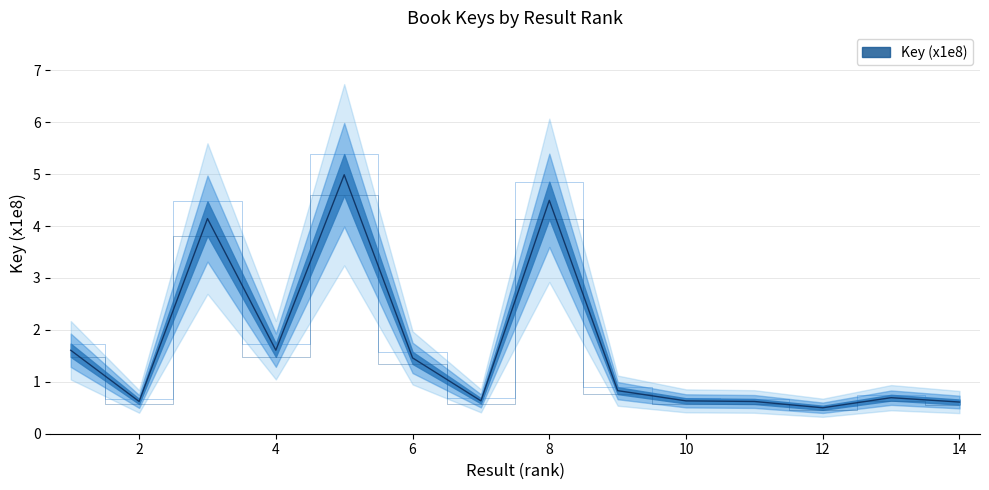

Which has a higher value, 1 or 12?

1